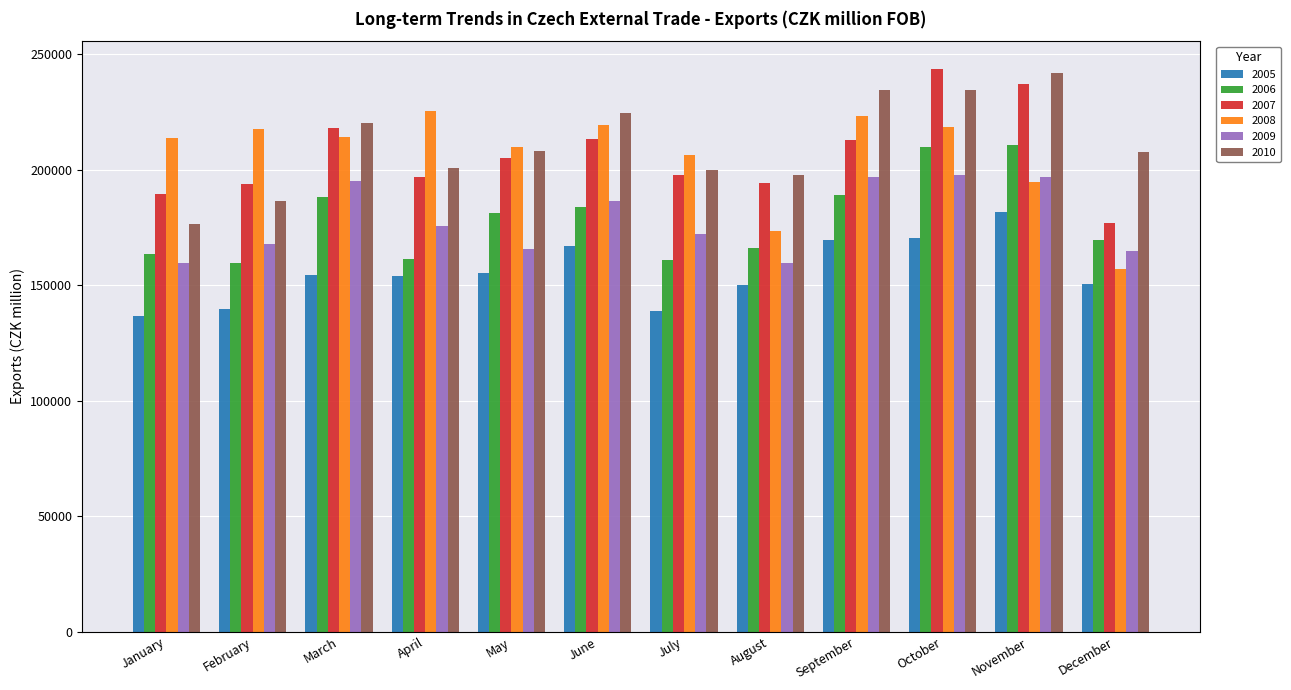

What is the minimum value for 2008?

157239